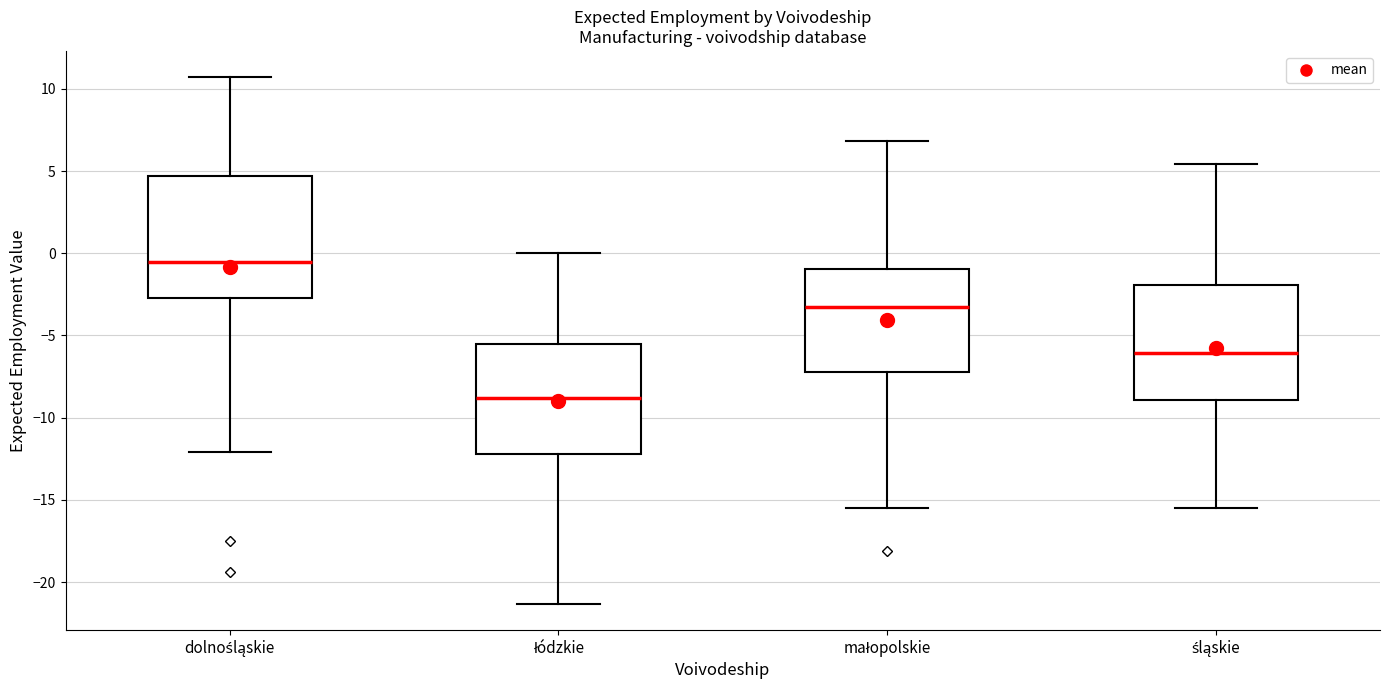

Where does the upper whisker of the box for śląskie end on the y-axis? The values are not printed on the chart, so give them approximately, as read against the axis.

5.5